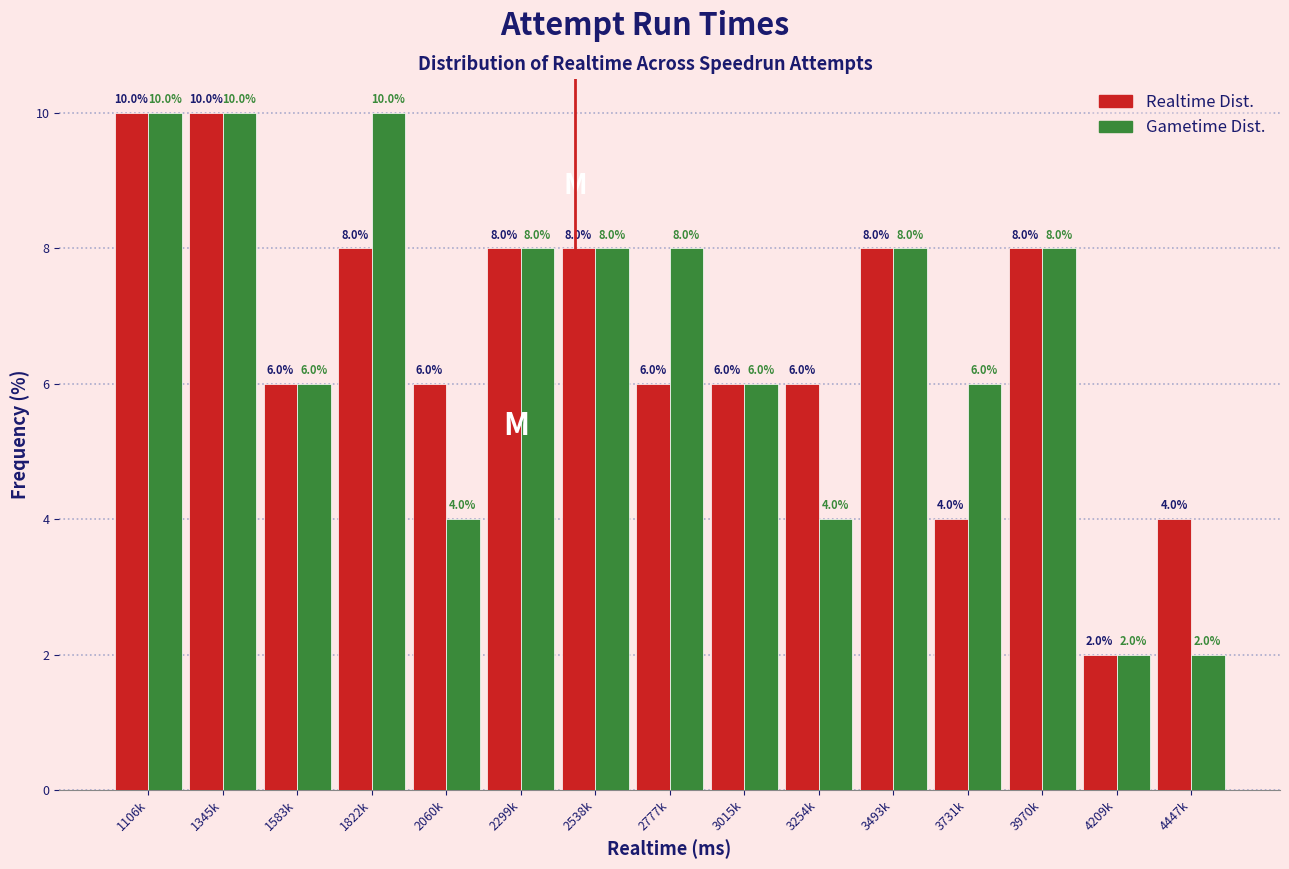

Reading left to right, list all the values displayed in this chart.

Realtime Dist.: 10	10	6	8	6	8	8	6	6	6	8	4	8	2	4
Gametime Dist.: 10	10	6	10	4	8	8	8	6	4	8	6	8	2	2